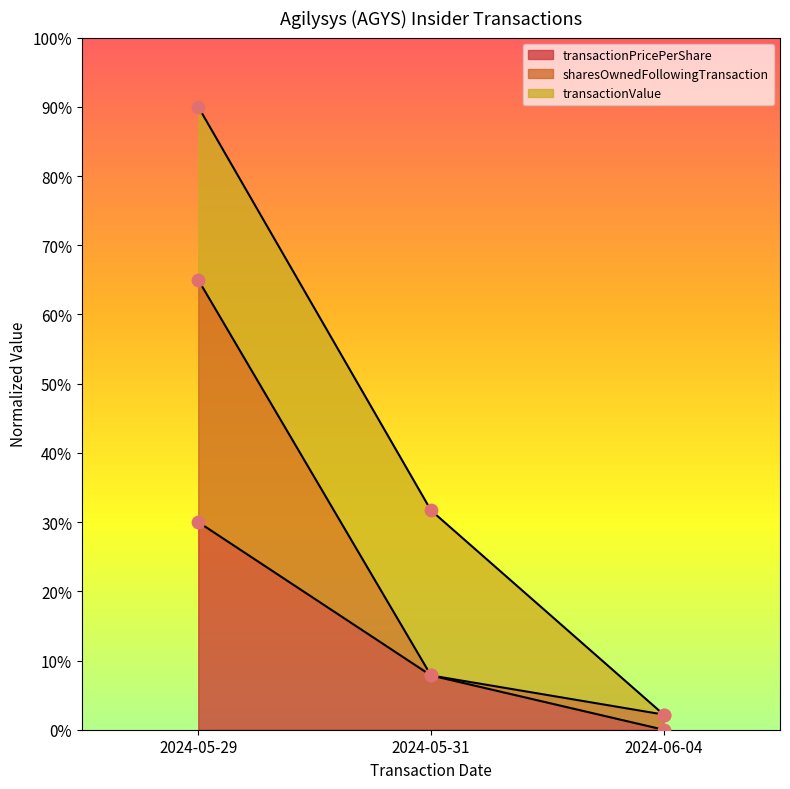

Which series reaches the minimum Y coordinate?

transactionPricePerShare